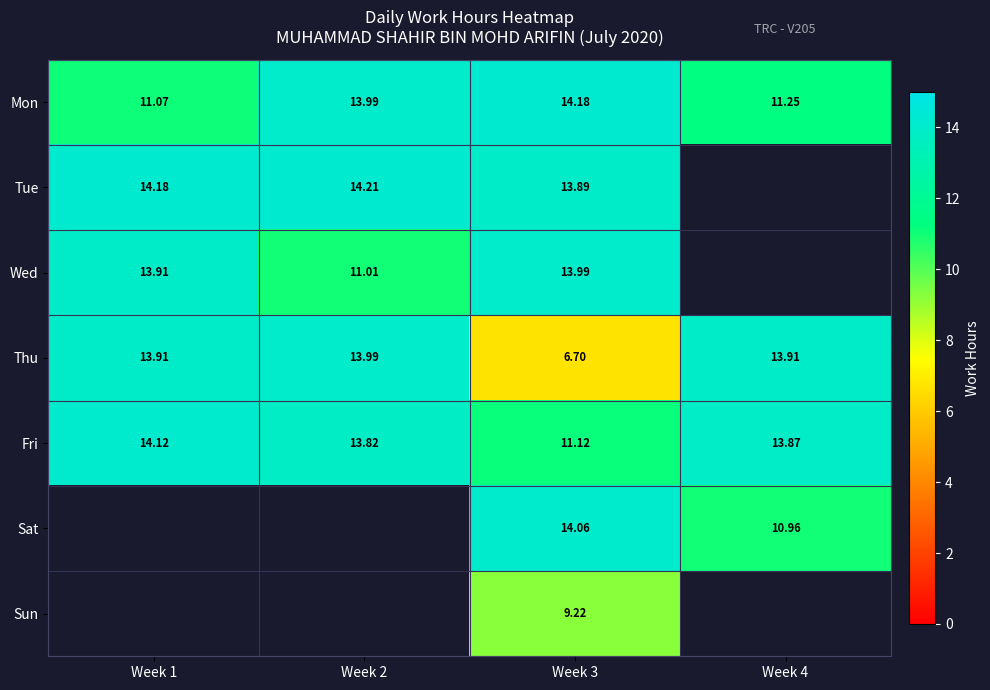

Rank the series at Week 2 from lowest to highest value.

Wed, Fri, Mon, Thu, Tue, Sat, Sun